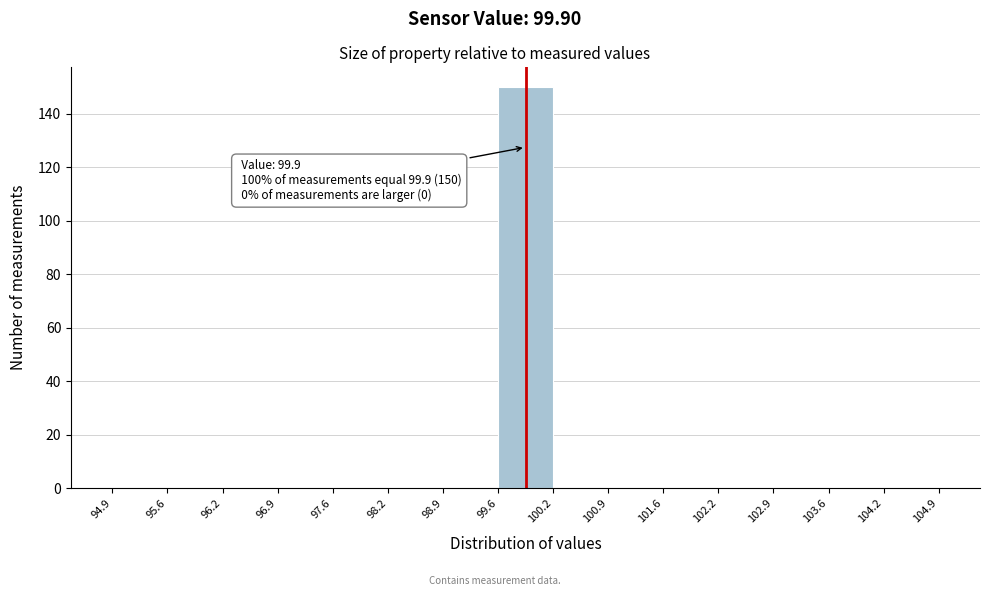

Which range on the x-axis has the tallest bar?

99.6 to 100.2